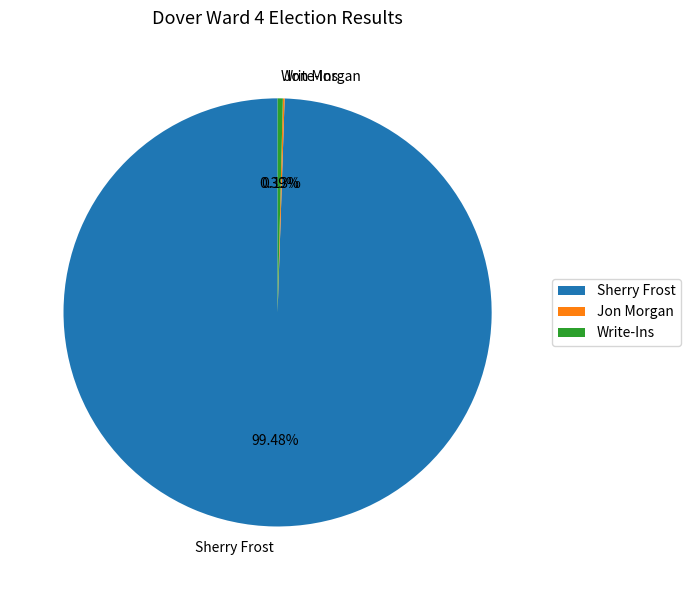

What is the ratio of the value at Sherry Frost to the value at Write-Ins?

253.0